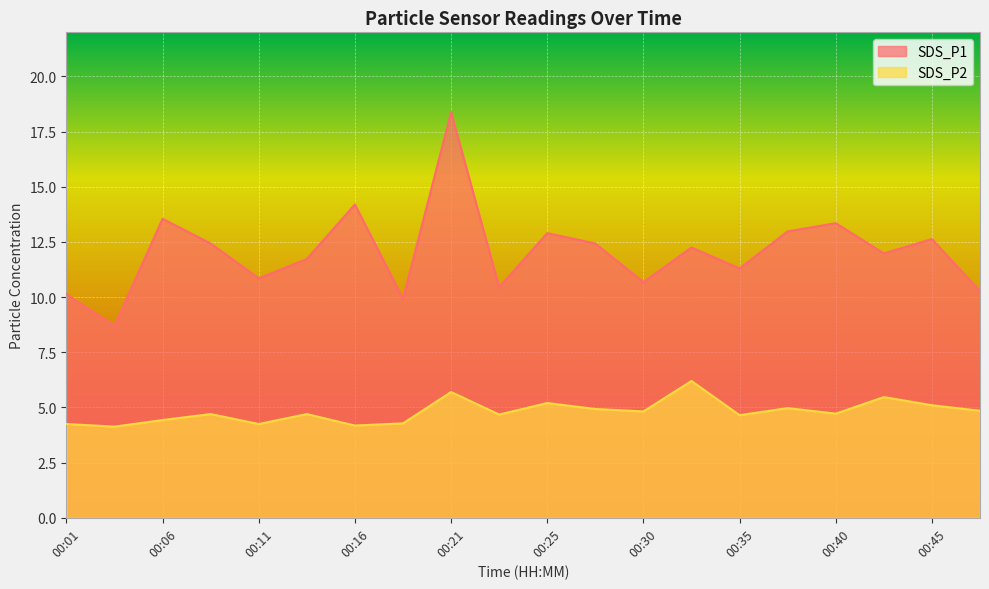

How many interior local valleys does the SDS_P1 series have?

7